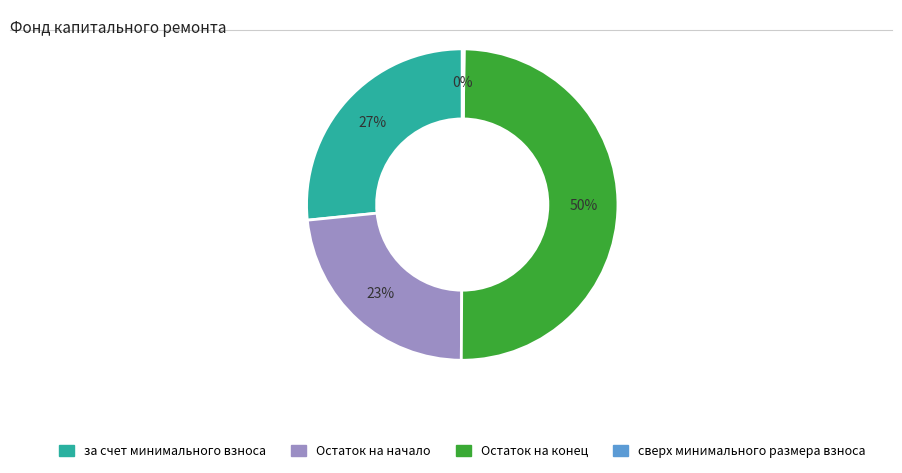

To the nearest percent, what is the difference between the largest and smallest slice percentages?

50%